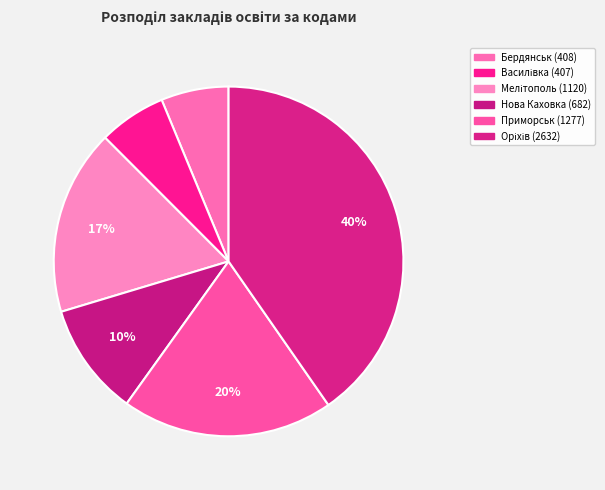

How many slices are in this pie chart?

6